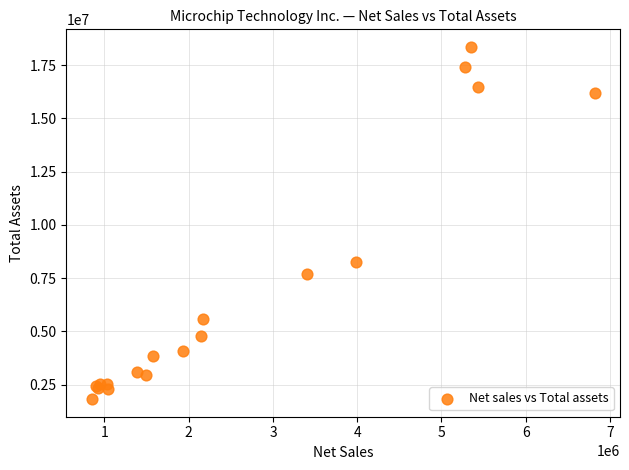

What Y value in the scatter plot is closest to 10083777?

8257200